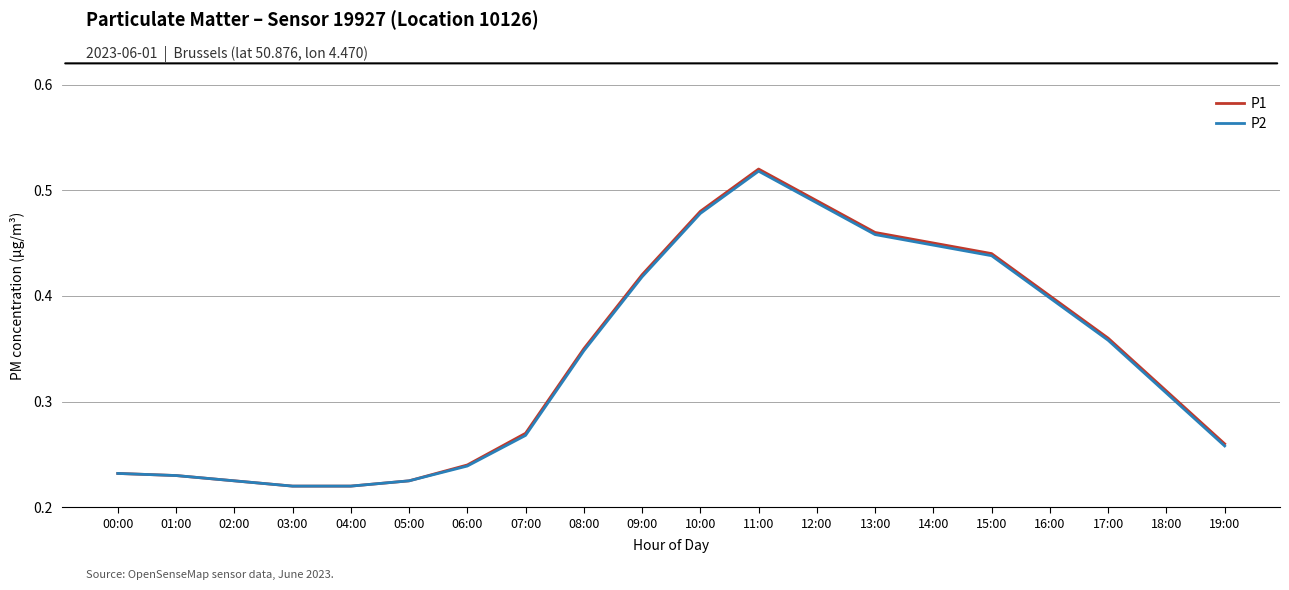

What are all the series names shown in the legend?

P1, P2